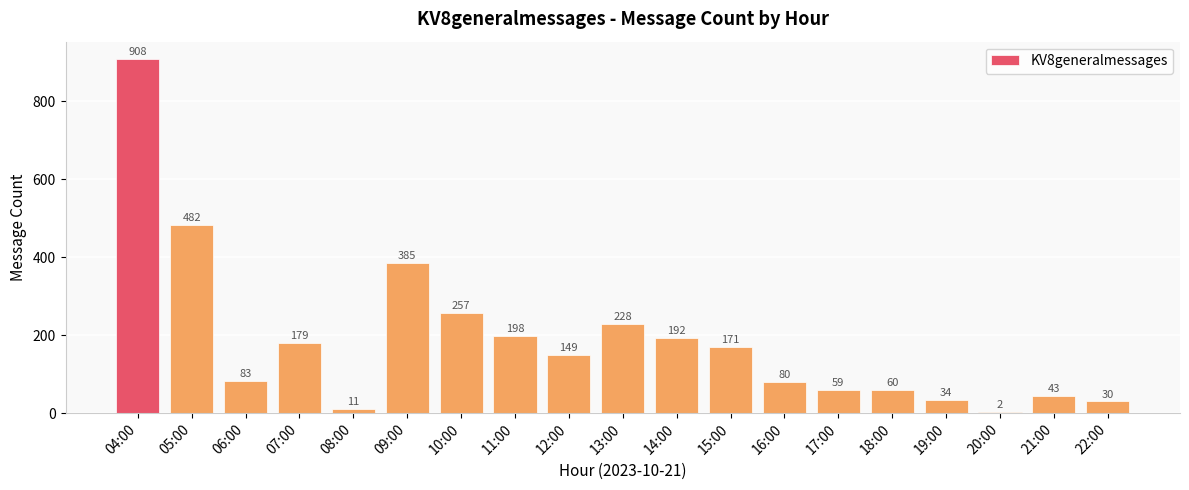

Is it true that the value at 06:00 is 26?

False